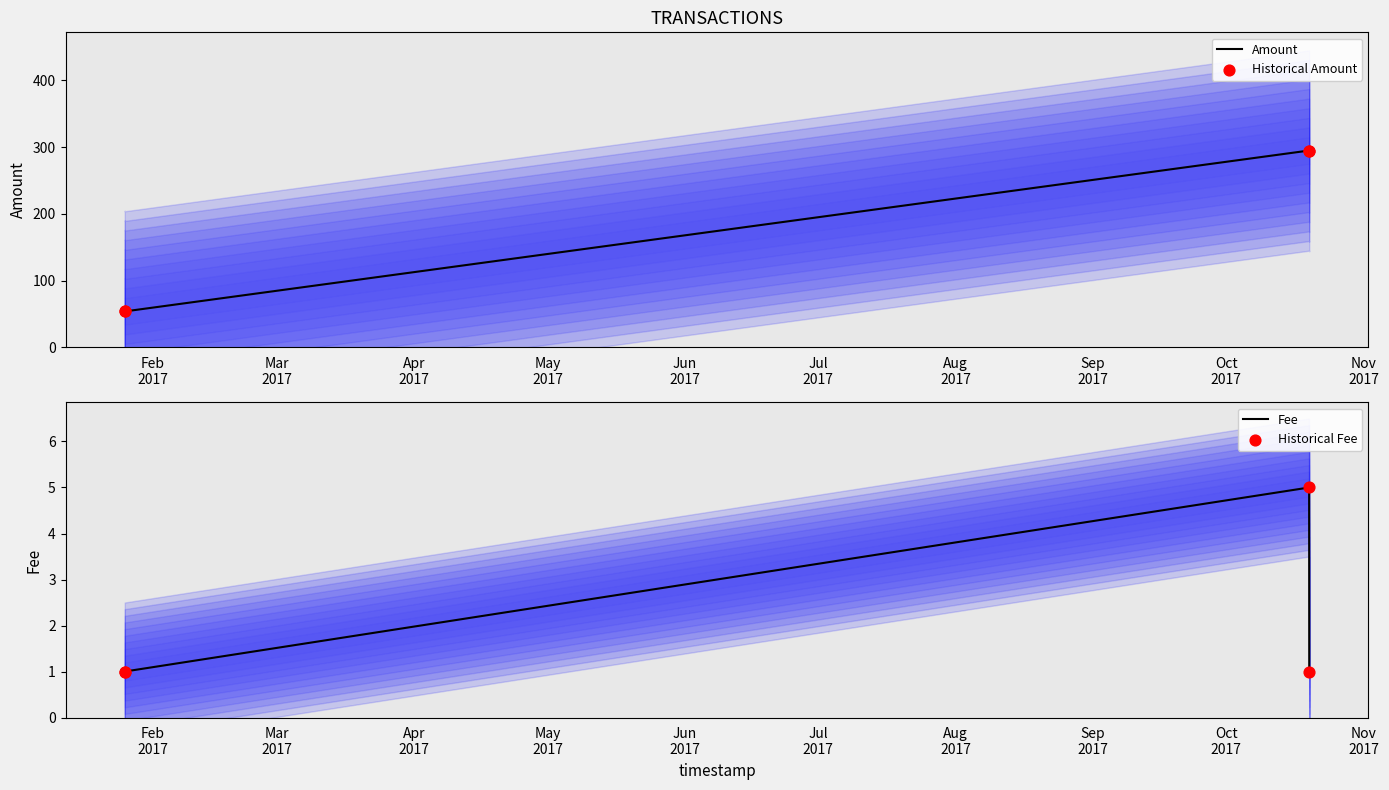

Which series has the largest total across all categories?

Amount